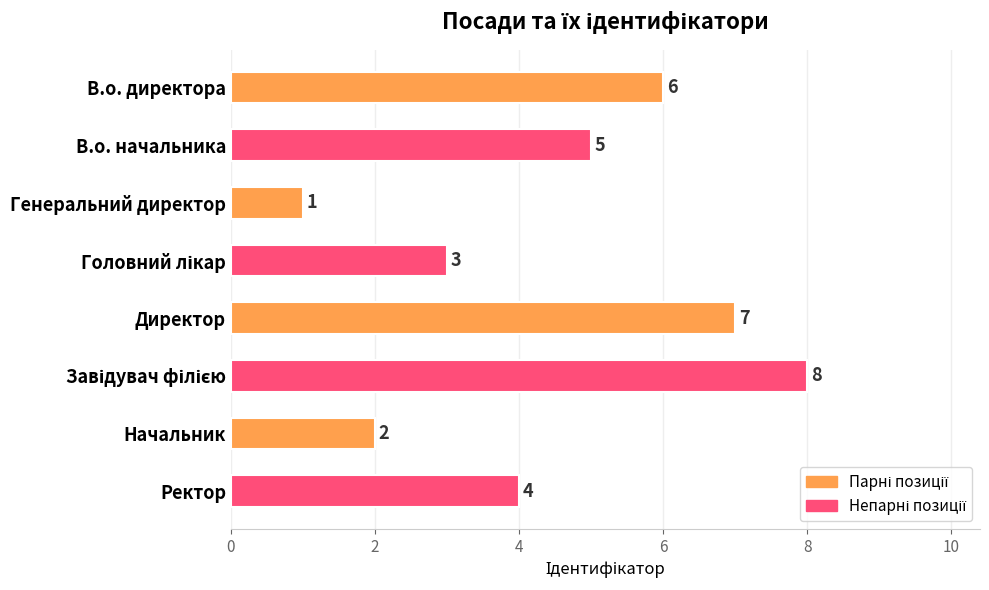

What is the difference between the maximum and minimum values?

7